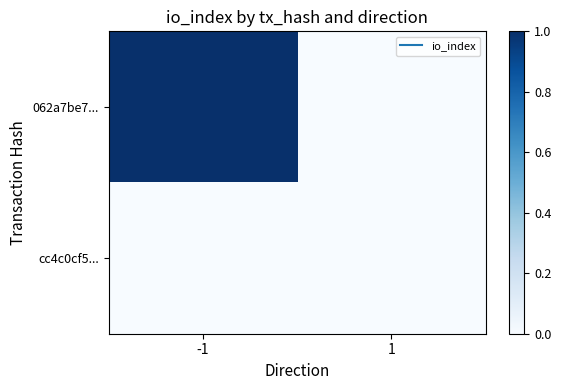

Between -1 and 1, which series saw the biggest shift?

062a7be7...